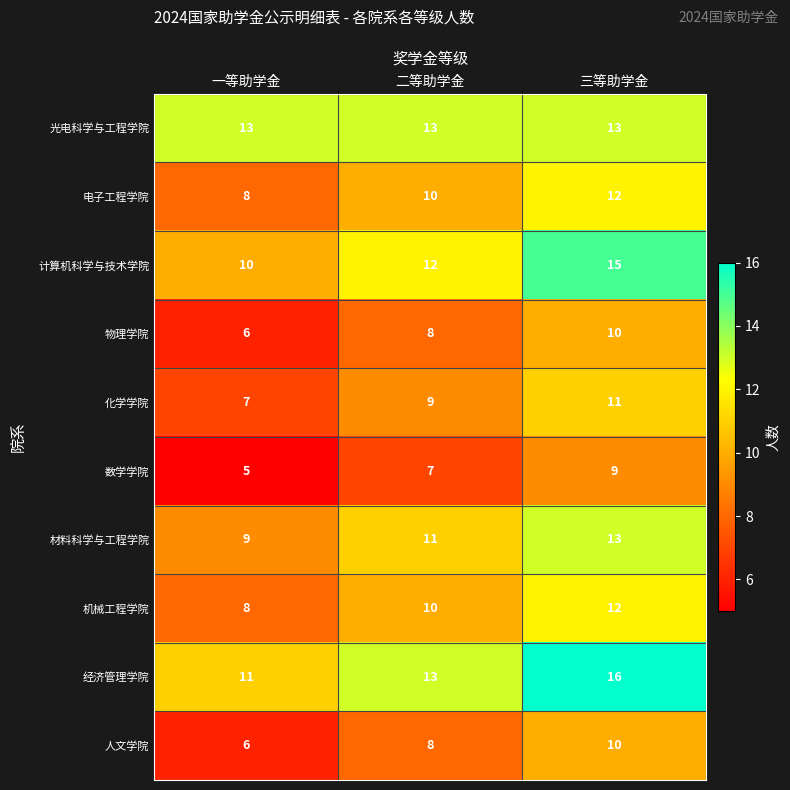

Which category has the lowest value across all series?

一等助学金